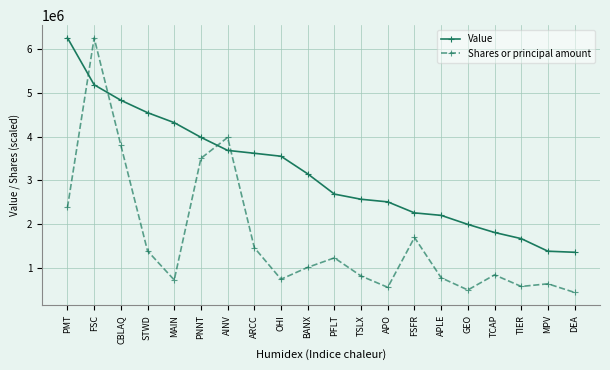

Rank the series by their average value, from lowest to highest.

Shares or principal amount, Value